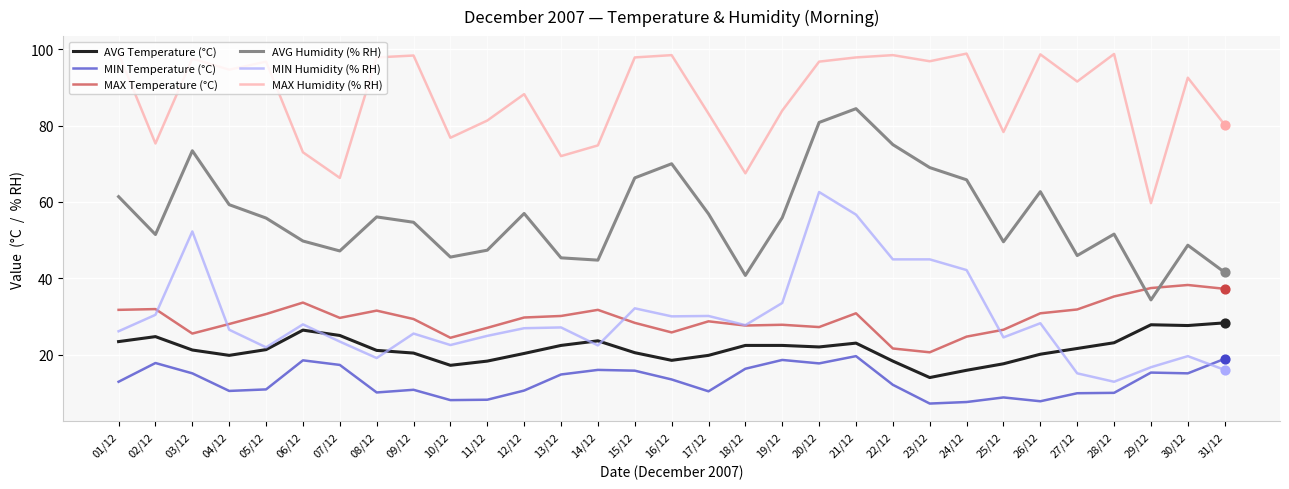

Between 05/12 and 24/12, which series saw the biggest shift?

MIN Humidity (% RH)